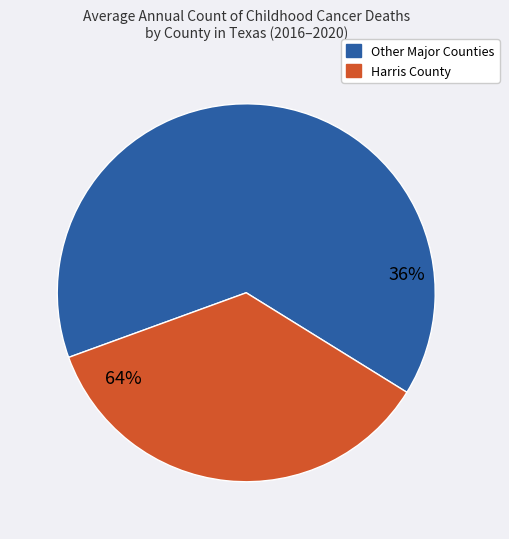

Combined, do Dallas County and Travis County account for over 50%?

No